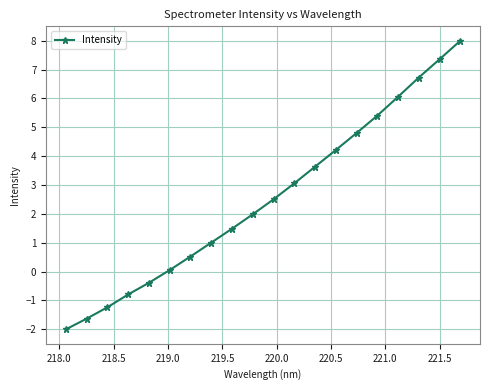

What is the sum of all values?

50.8